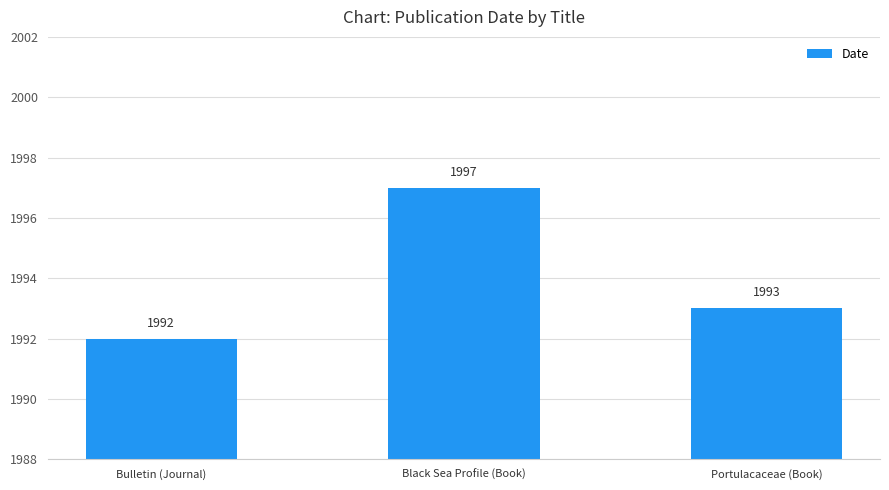

List the labels in order of value, smallest first.

Bulletin (Journal), Portulacaceae (Book), Black Sea Profile (Book)